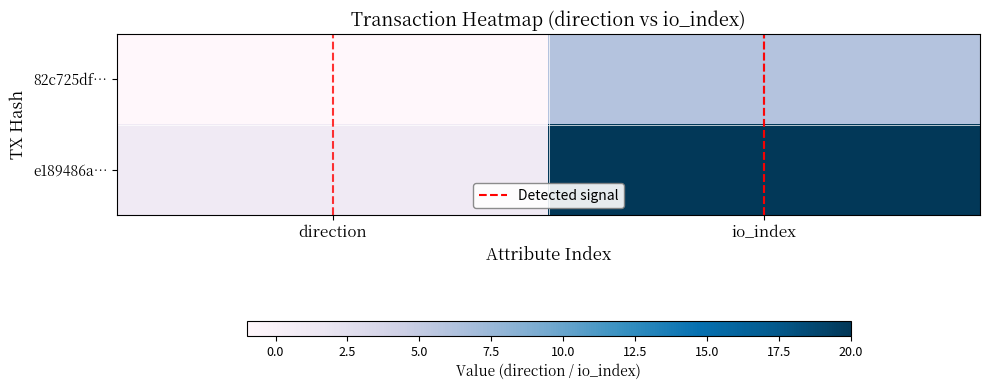

At how many categories does at least one series exceed 17?

1